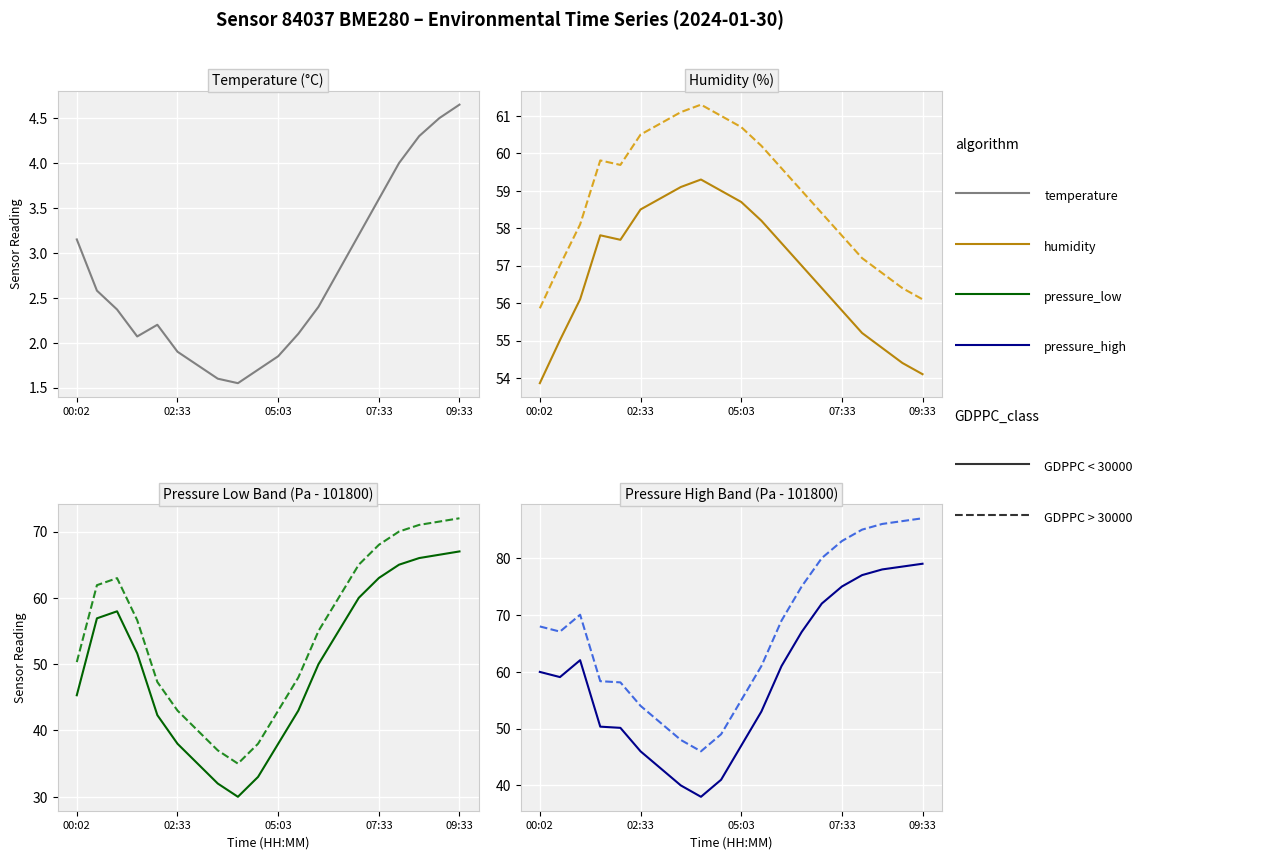

Reading left to right, what are all the values shown in this chart?

temperature: 3.1	2.6	2.4	2.1	2.2	1.9	1.8	1.6	1.6	1.7	1.9	2.1	2.4	2.8	3.2	3.6	4.0	4.3	4.5	4.7
humidity: 53.9	55.0	56.1	57.8	57.7	58.5	58.8	59.1	59.3	59.0	58.7	58.2	57.6	57.0	56.4	55.8	55.2	54.8	54.4	54.1
pressure_low: 45.3	56.9	58.0	51.6	42.3	38.0	35.0	32.0	30.0	33.0	38.0	43.0	50.0	55.0	60.0	63.0	65.0	66.0	66.5	67.0
pressure_high: 60.0	59.1	62.0	50.3	50.1	46.0	43.0	40.0	38.0	41.0	47.0	53.0	61.0	67.0	72.0	75.0	77.0	78.0	78.5	79.0